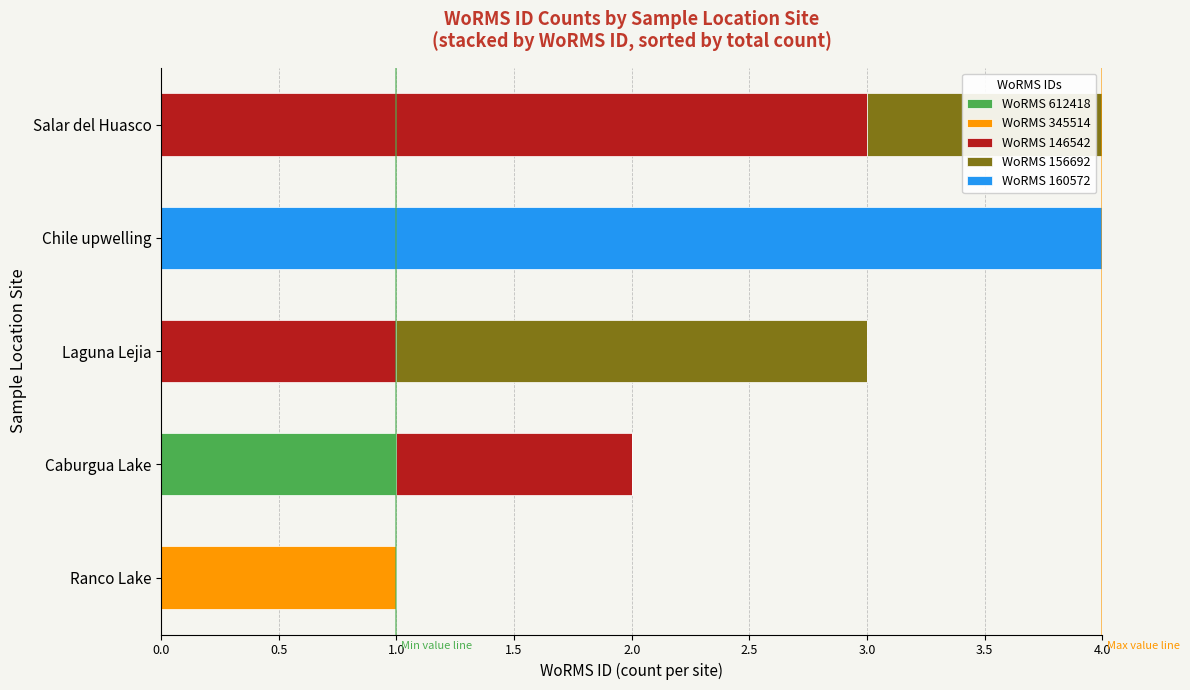

True or false: WoRMS 612418 has a value of 1 at Ranco Lake.

False